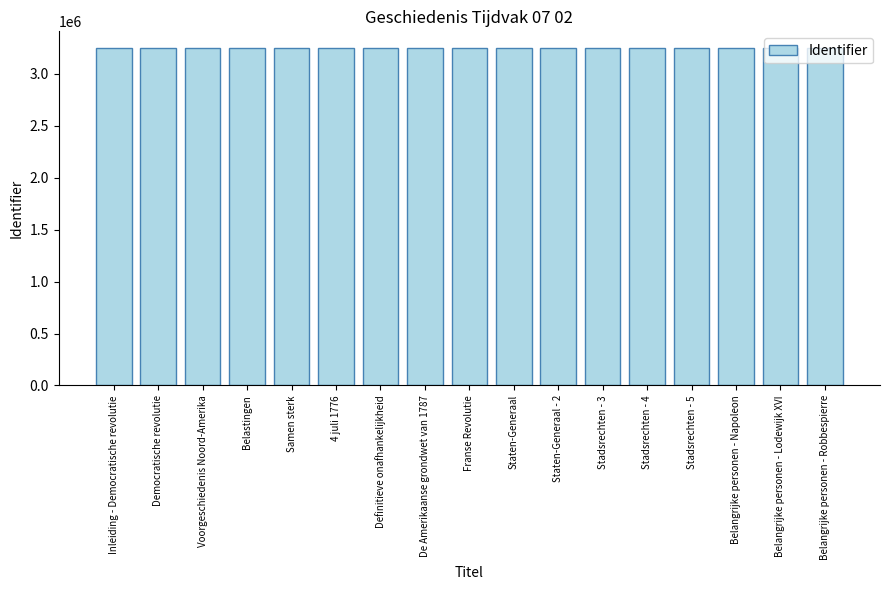

What is the change in value from Staten-Generaal to Belangrijke personen - Lodewijk XVI?

+18